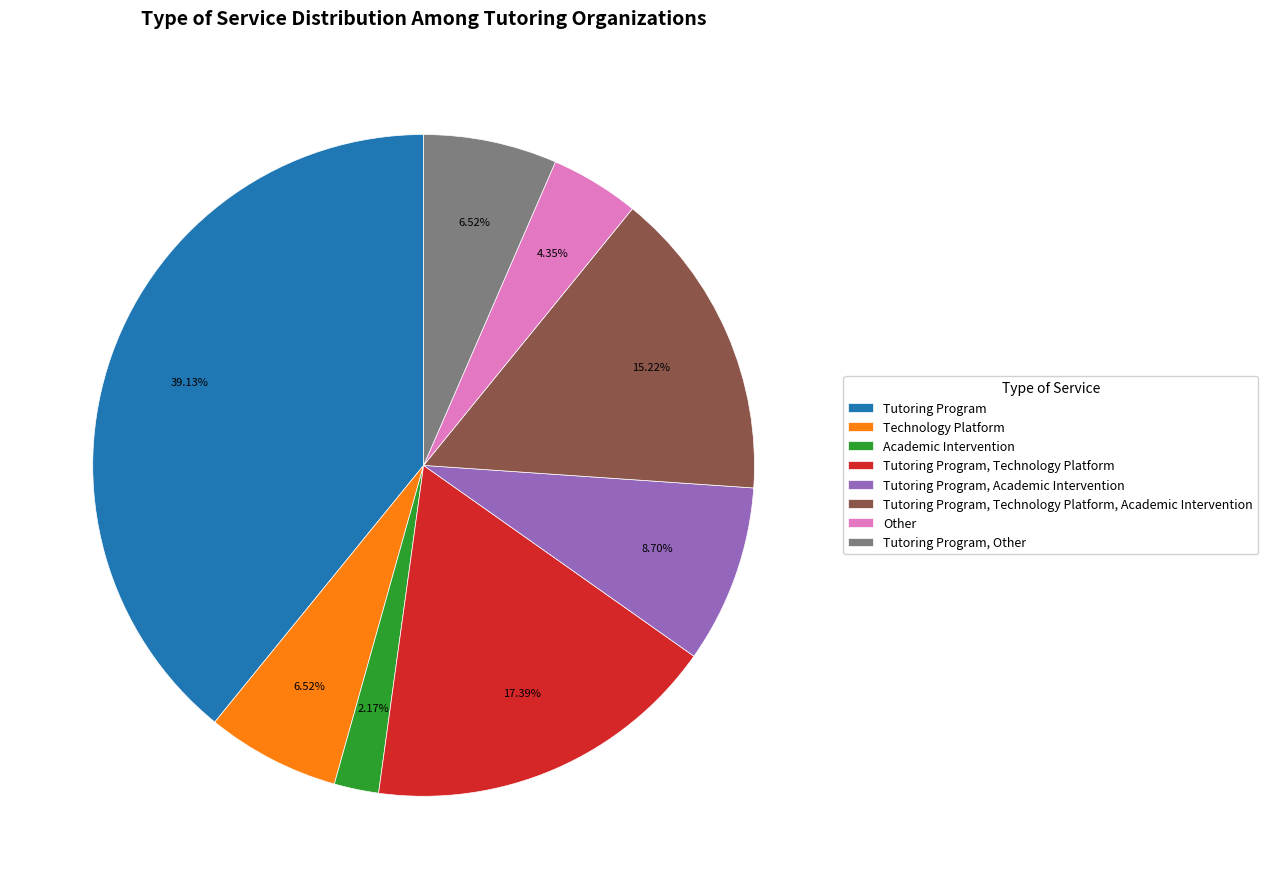

Count the number of slices in the pie.

8